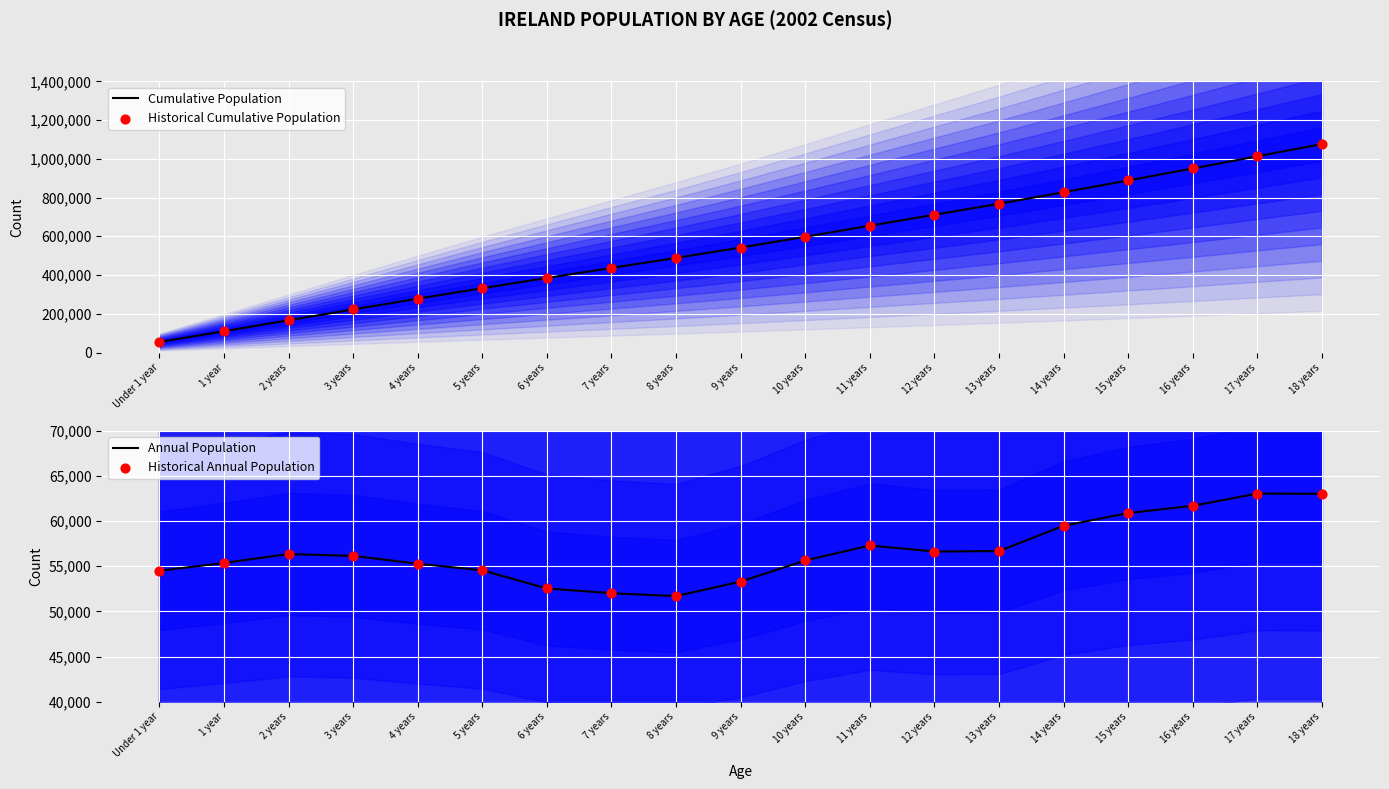

Which series contains the highest Y value?

Cumulative Population